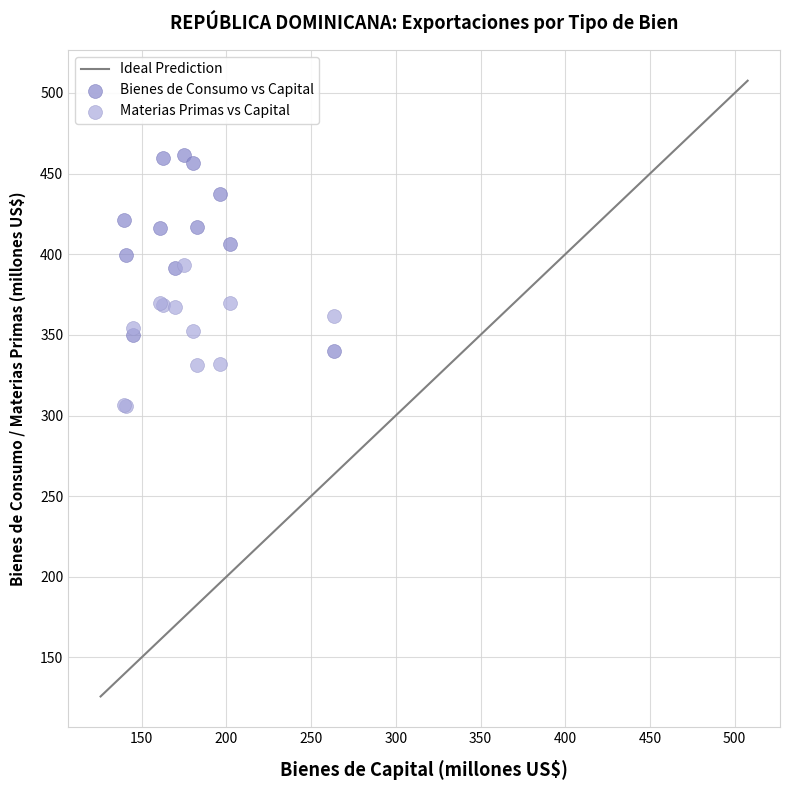

What is the X range (max minus min) for the scatter plot?

123.7